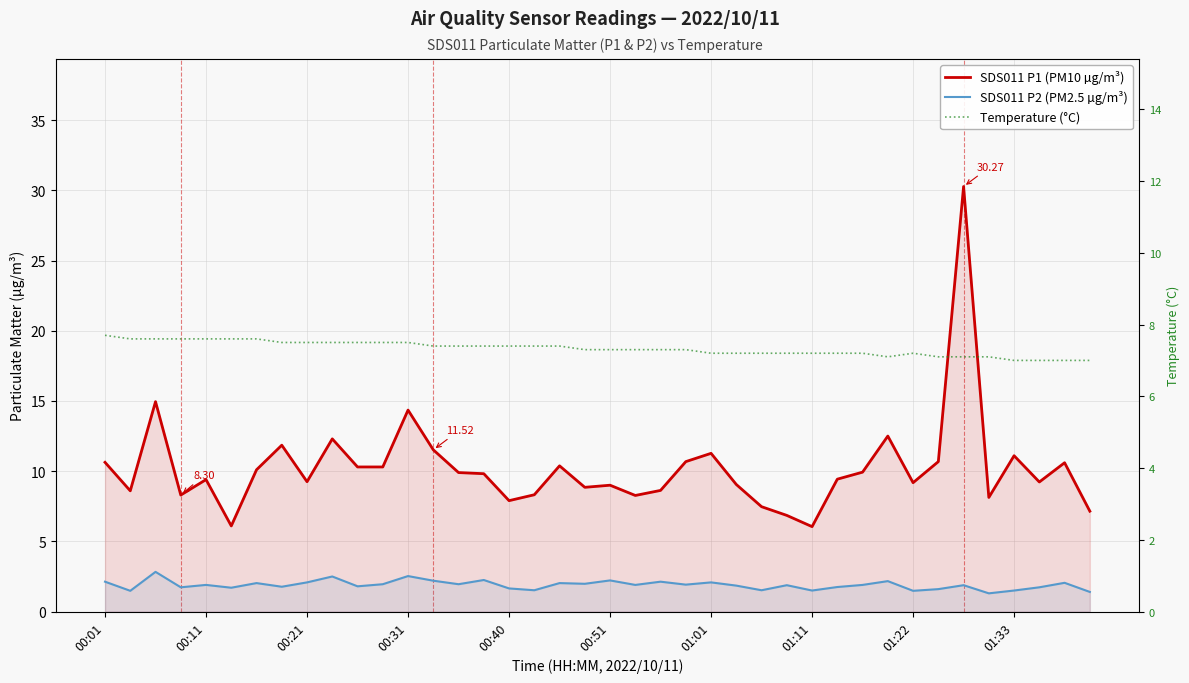

What is the value of the SDS011 P1 (PM10 µg/m³) point at the 21st from the left?

9.0